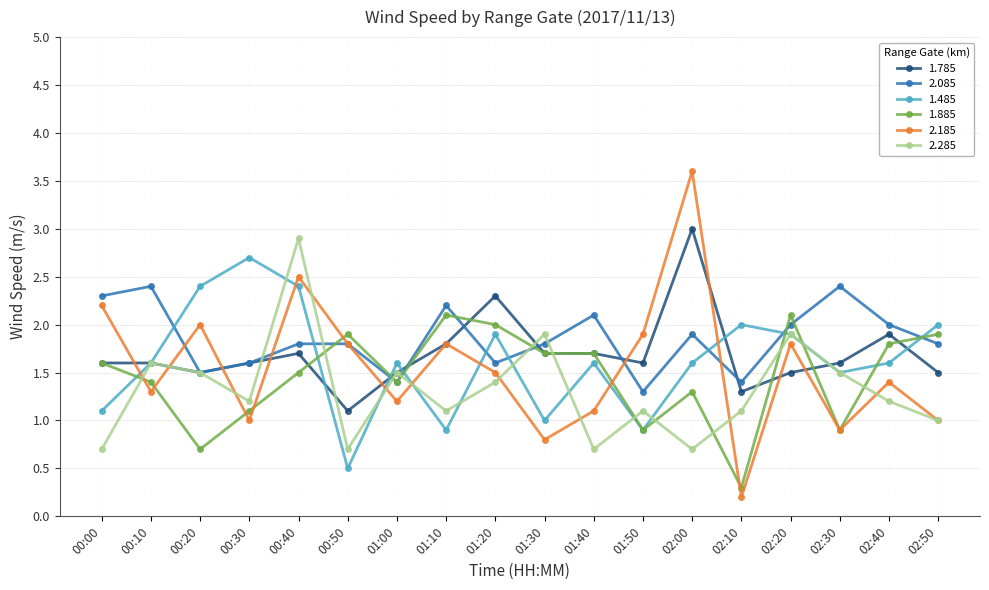

At which label does 1.485 first exceed 1?

00:00